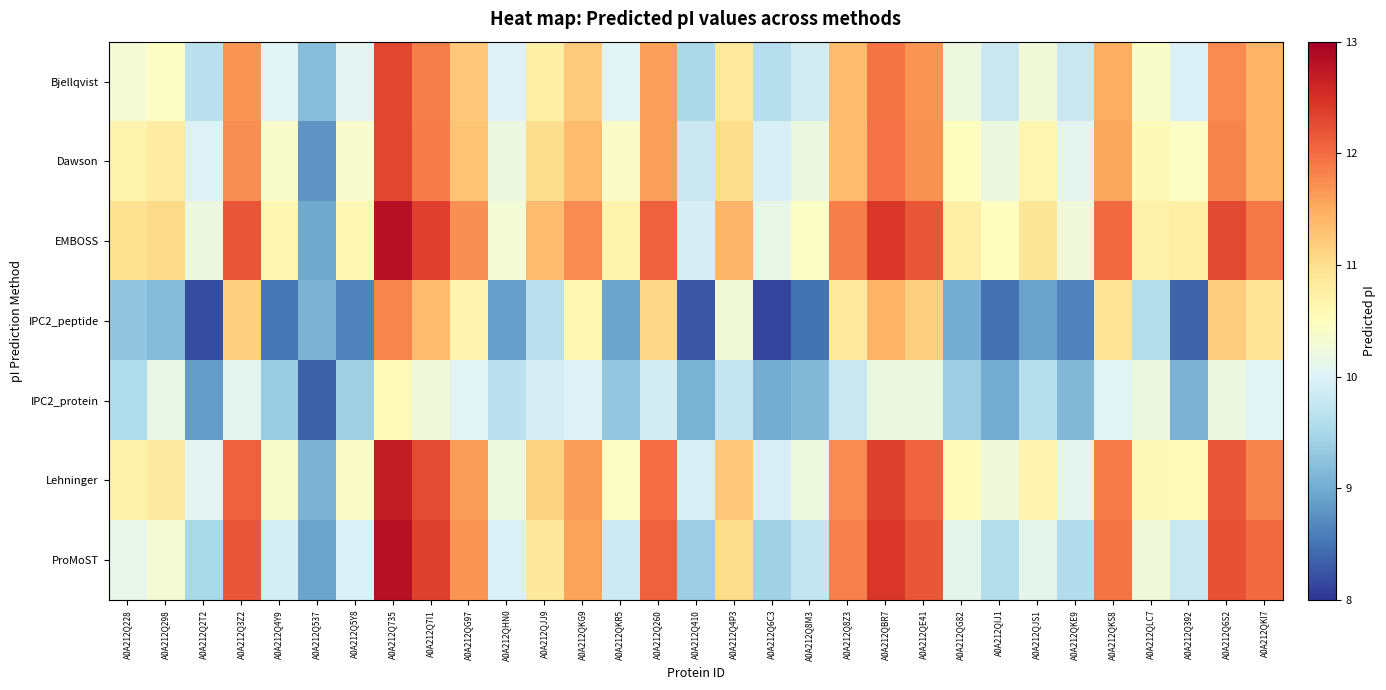

Reading left to right, what are all the values shown in this chart?

Bjellqvist: A0A212Q228=10.3	A0A212Q298=10.5	A0A212Q2T2=9.7	A0A212Q3Z2=11.7	A0A212Q4Y9=10.0	A0A212Q537=9.2	A0A212Q5Y8=10.1	A0A212Q735=12.3	A0A212Q7I1=11.9	A0A212QG97=11.2	A0A212QHN0=10.0	A0A212QJJ9=10.7	A0A212QKG9=11.2	A0A212QKR5=10.0	A0A212Q260=11.6	A0A212Q410=9.5	A0A212Q4P3=10.8	A0A212Q6C3=9.6	A0A212Q8M3=9.9	A0A212Q8Z3=11.4	A0A212QBR7=11.9	A0A212QE41=11.7	A0A212QG82=10.2	A0A212QIJ1=9.8	A0A212QJS1=10.3	A0A212QKE9=9.8	A0A212QKS8=11.5	A0A212QLC7=10.4	A0A212Q392=10.0	A0A212Q6S2=11.8	A0A212QKI7=11.4
Dawson: A0A212Q228=10.7	A0A212Q298=10.8	A0A212Q2T2=10.0	A0A212Q3Z2=11.7	A0A212Q4Y9=10.4	A0A212Q537=8.8	A0A212Q5Y8=10.4	A0A212Q735=12.3	A0A212Q7I1=11.9	A0A212QG97=11.3	A0A212QHN0=10.2	A0A212QJJ9=11.0	A0A212QKG9=11.3	A0A212QKR5=10.4	A0A212Q260=11.6	A0A212Q410=9.8	A0A212Q4P3=11.0	A0A212Q6C3=9.9	A0A212Q8M3=10.2	A0A212Q8Z3=11.4	A0A212QBR7=12.0	A0A212QE41=11.7	A0A212QG82=10.5	A0A212QIJ1=10.2	A0A212QJS1=10.6	A0A212QKE9=10.1	A0A212QKS8=11.6	A0A212QLC7=10.6	A0A212Q392=10.4	A0A212Q6S2=11.8	A0A212QKI7=11.4
EMBOSS: A0A212Q228=11.0	A0A212Q298=11.1	A0A212Q2T2=10.2	A0A212Q3Z2=12.2	A0A212Q4Y9=10.6	A0A212Q537=9.0	A0A212Q5Y8=10.6	A0A212Q735=12.8	A0A212Q7I1=12.4	A0A212QG97=11.7	A0A212QHN0=10.3	A0A212QJJ9=11.3	A0A212QKG9=11.8	A0A212QKR5=10.7	A0A212Q260=12.1	A0A212Q410=9.9	A0A212Q4P3=11.4	A0A212Q6C3=10.1	A0A212Q8M3=10.4	A0A212Q8Z3=11.9	A0A212QBR7=12.4	A0A212QE41=12.2	A0A212QG82=10.7	A0A212QIJ1=10.5	A0A212QJS1=10.9	A0A212QKE9=10.3	A0A212QKS8=12.0	A0A212QLC7=10.7	A0A212Q392=10.8	A0A212Q6S2=12.3	A0A212QKI7=11.9
IPC2_peptide: A0A212Q228=9.3	A0A212Q298=9.2	A0A212Q2T2=8.2	A0A212Q3Z2=11.2	A0A212Q4Y9=8.5	A0A212Q537=9.1	A0A212Q5Y8=8.6	A0A212Q735=11.8	A0A212Q7I1=11.3	A0A212QG97=10.7	A0A212QHN0=8.9	A0A212QJJ9=9.6	A0A212QKG9=10.6	A0A212QKR5=8.9	A0A212Q260=11.1	A0A212Q410=8.3	A0A212Q4P3=10.3	A0A212Q6C3=8.1	A0A212Q8M3=8.5	A0A212Q8Z3=10.8	A0A212QBR7=11.4	A0A212QE41=11.2	A0A212QG82=9.0	A0A212QIJ1=8.5	A0A212QJS1=8.9	A0A212QKE9=8.6	A0A212QKS8=10.9	A0A212QLC7=9.6	A0A212Q392=8.4	A0A212Q6S2=11.2	A0A212QKI7=10.9
IPC2_protein: A0A212Q228=9.5	A0A212Q298=10.2	A0A212Q2T2=8.8	A0A212Q3Z2=10.1	A0A212Q4Y9=9.4	A0A212Q537=8.3	A0A212Q5Y8=9.4	A0A212Q735=10.6	A0A212Q7I1=10.3	A0A212QG97=10.0	A0A212QHN0=9.7	A0A212QJJ9=9.9	A0A212QKG9=10.0	A0A212QKR5=9.3	A0A212Q260=9.9	A0A212Q410=9.1	A0A212Q4P3=9.8	A0A212Q6C3=9.0	A0A212Q8M3=9.1	A0A212Q8Z3=9.8	A0A212QBR7=10.2	A0A212QE41=10.2	A0A212QG82=9.4	A0A212QIJ1=9.0	A0A212QJS1=9.6	A0A212QKE9=9.2	A0A212QKS8=10.0	A0A212QLC7=10.2	A0A212Q392=9.1	A0A212Q6S2=10.2	A0A212QKI7=10.0
Lehninger: A0A212Q228=10.7	A0A212Q298=10.8	A0A212Q2T2=10.1	A0A212Q3Z2=12.1	A0A212Q4Y9=10.4	A0A212Q537=9.1	A0A212Q5Y8=10.4	A0A212Q735=12.7	A0A212Q7I1=12.3	A0A212QG97=11.6	A0A212QHN0=10.2	A0A212QJJ9=11.1	A0A212QKG9=11.6	A0A212QKR5=10.5	A0A212Q260=12.0	A0A212Q410=9.9	A0A212Q4P3=11.2	A0A212Q6C3=9.9	A0A212Q8M3=10.2	A0A212Q8Z3=11.8	A0A212QBR7=12.3	A0A212QE41=12.1	A0A212QG82=10.6	A0A212QIJ1=10.2	A0A212QJS1=10.7	A0A212QKE9=10.1	A0A212QKS8=11.9	A0A212QLC7=10.6	A0A212Q392=10.6	A0A212Q6S2=12.2	A0A212QKI7=11.8
ProMoST: A0A212Q228=10.1	A0A212Q298=10.3	A0A212Q2T2=9.5	A0A212Q3Z2=12.2	A0A212Q4Y9=9.9	A0A212Q537=8.9	A0A212Q5Y8=10.0	A0A212Q735=12.8	A0A212Q7I1=12.4	A0A212QG97=11.7	A0A212QHN0=10.0	A0A212QJJ9=10.9	A0A212QKG9=11.6	A0A212QKR5=9.8	A0A212Q260=12.1	A0A212Q410=9.4	A0A212Q4P3=11.0	A0A212Q6C3=9.4	A0A212Q8M3=9.8	A0A212Q8Z3=11.8	A0A212QBR7=12.4	A0A212QE41=12.2	A0A212QG82=10.1	A0A212QIJ1=9.6	A0A212QJS1=10.1	A0A212QKE9=9.6	A0A212QKS8=11.9	A0A212QLC7=10.2	A0A212Q392=9.8	A0A212Q6S2=12.2	A0A212QKI7=12.0